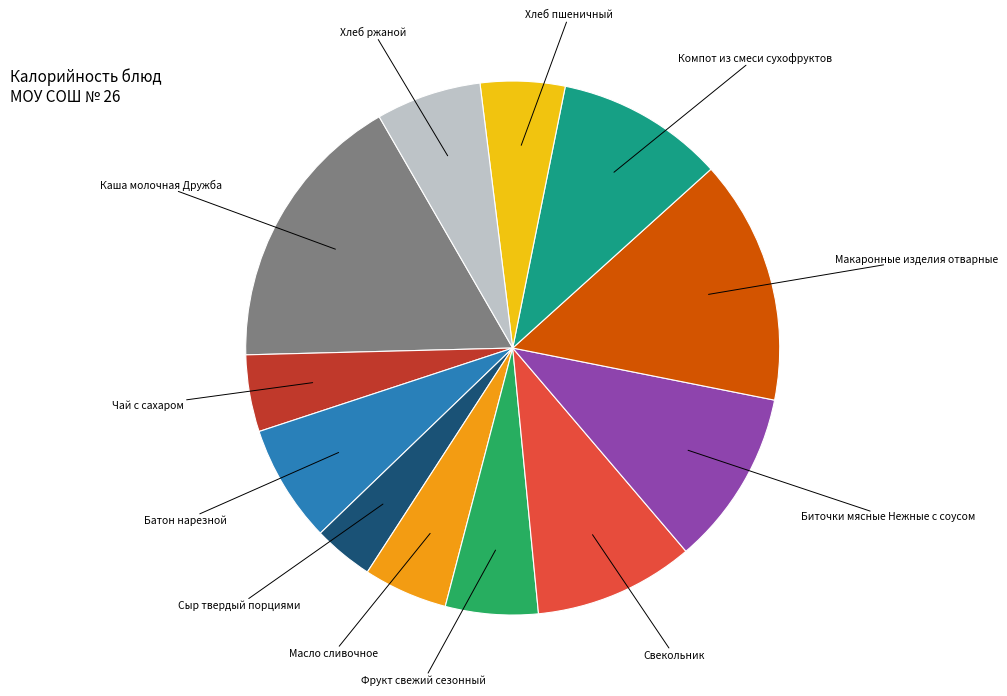

Does any single category account for the majority?

No